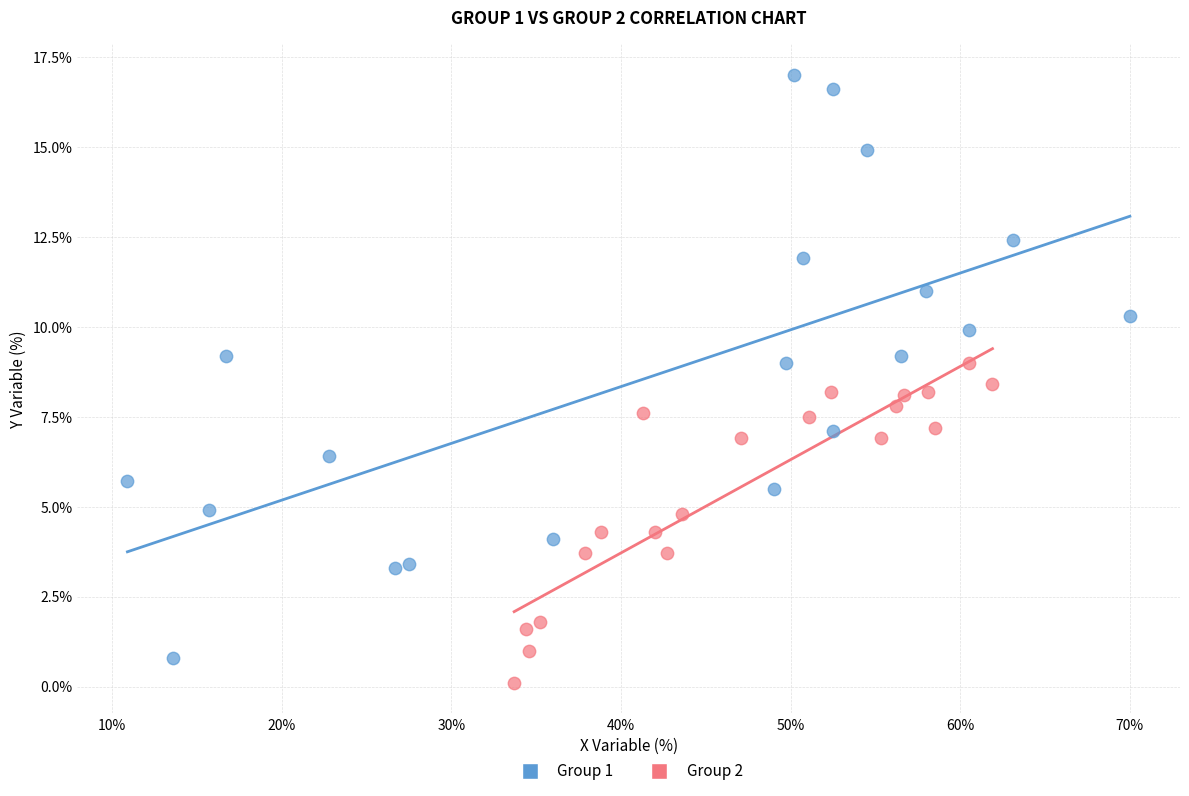

Which series reaches the maximum Y coordinate?

Group 1